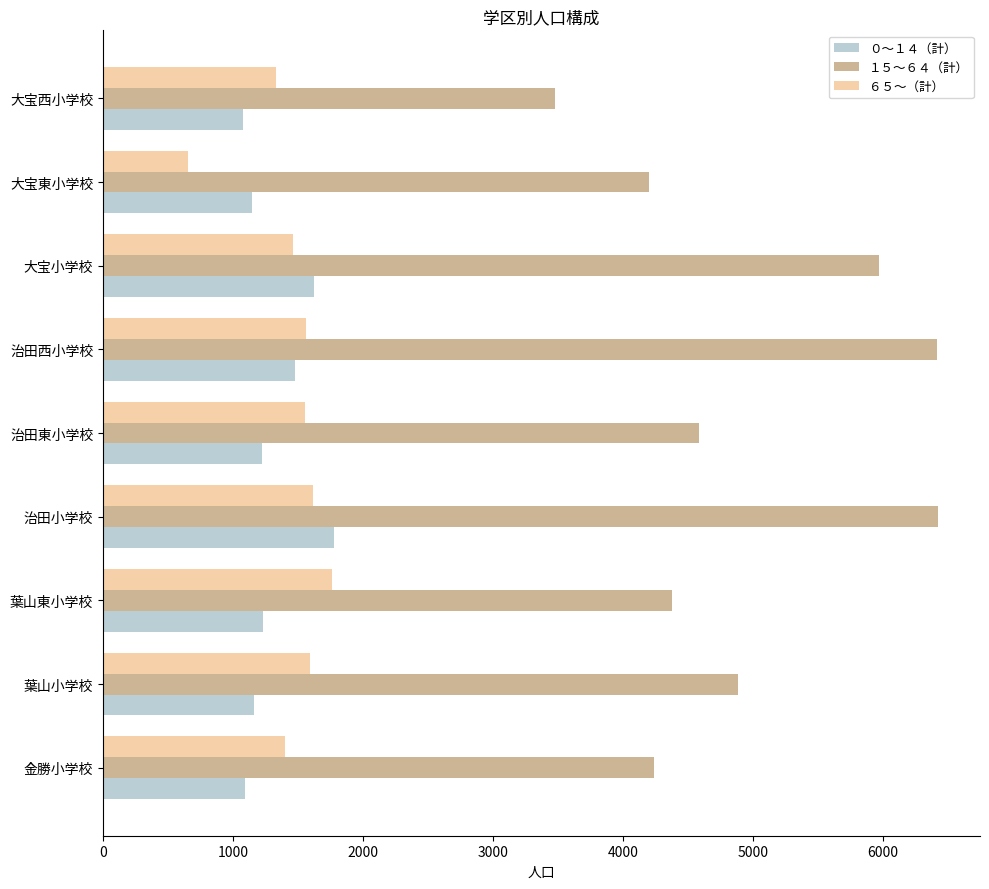

What value does the １５～６４（計） series have at 大宝西小学校, to the nearest 100?

3500